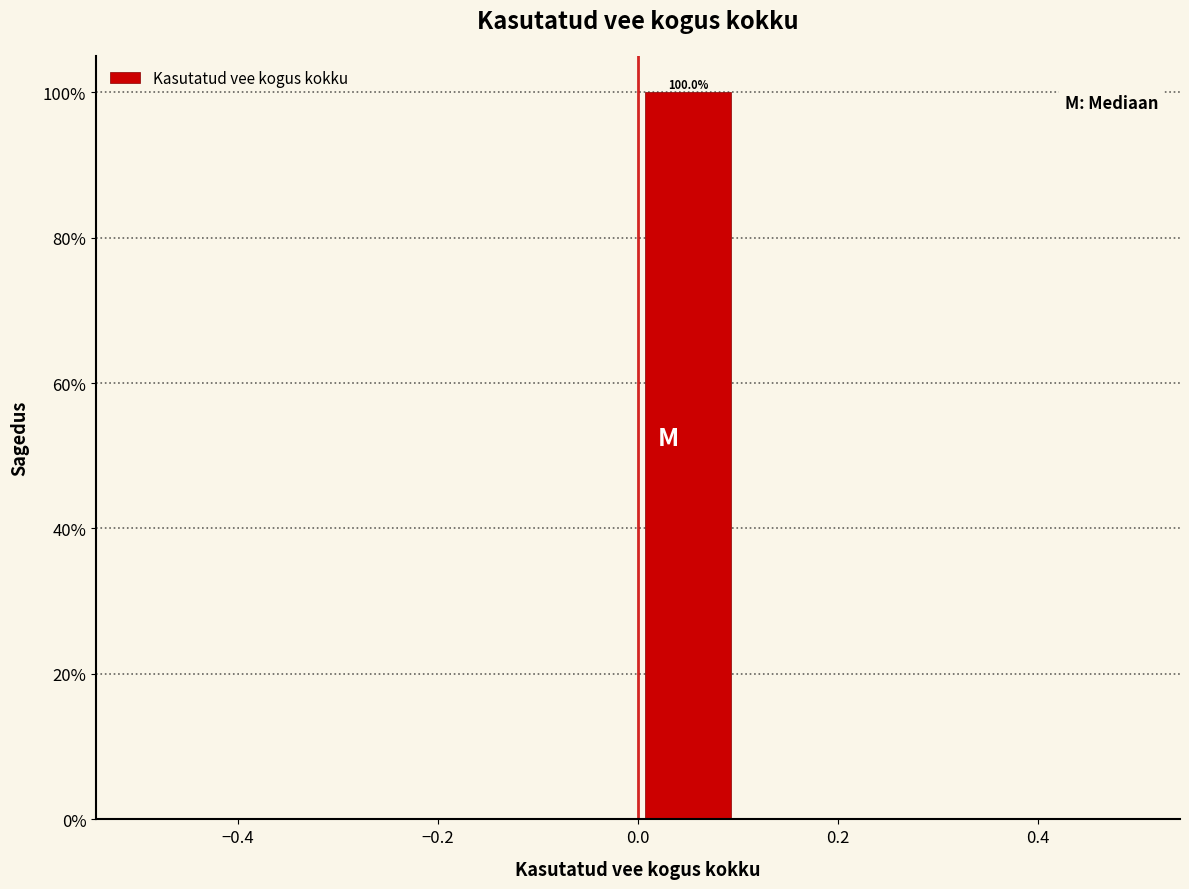

Which range on the x-axis has the tallest bar?

0.0 to 0.1